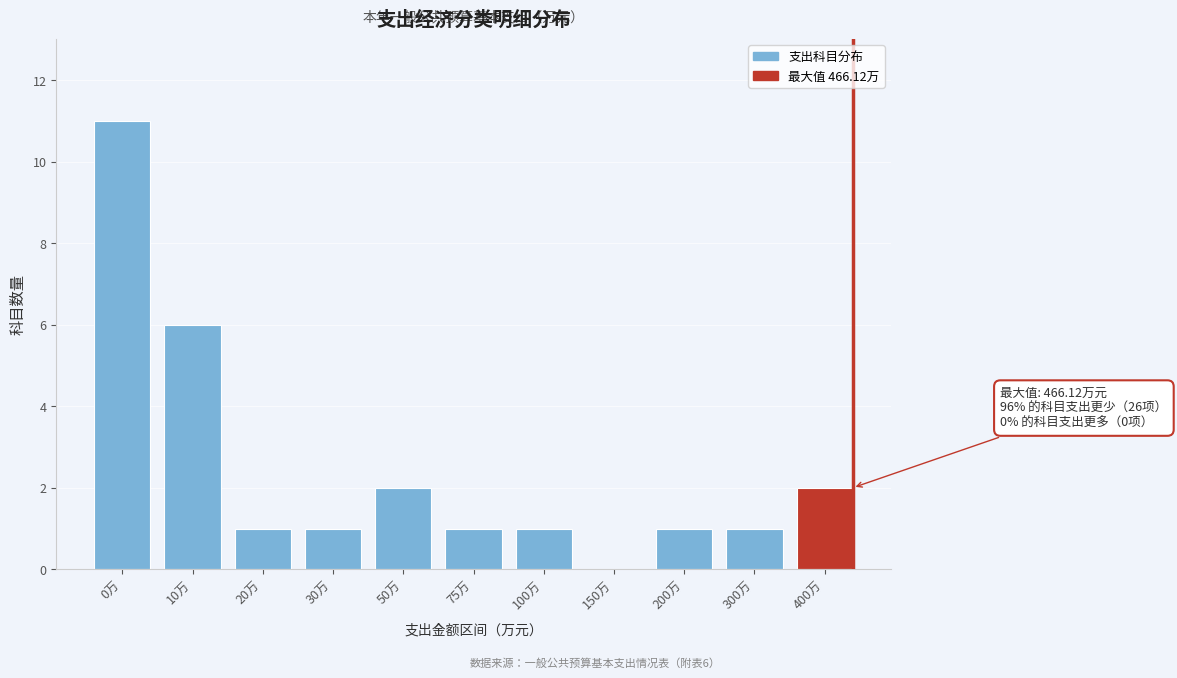

Reading right to left, what are all the values shown in this chart?

400万=2	300万=1	200万=1	150万=0	100万=1	75万=1	50万=2	30万=1	20万=1	10万=6	0万=11